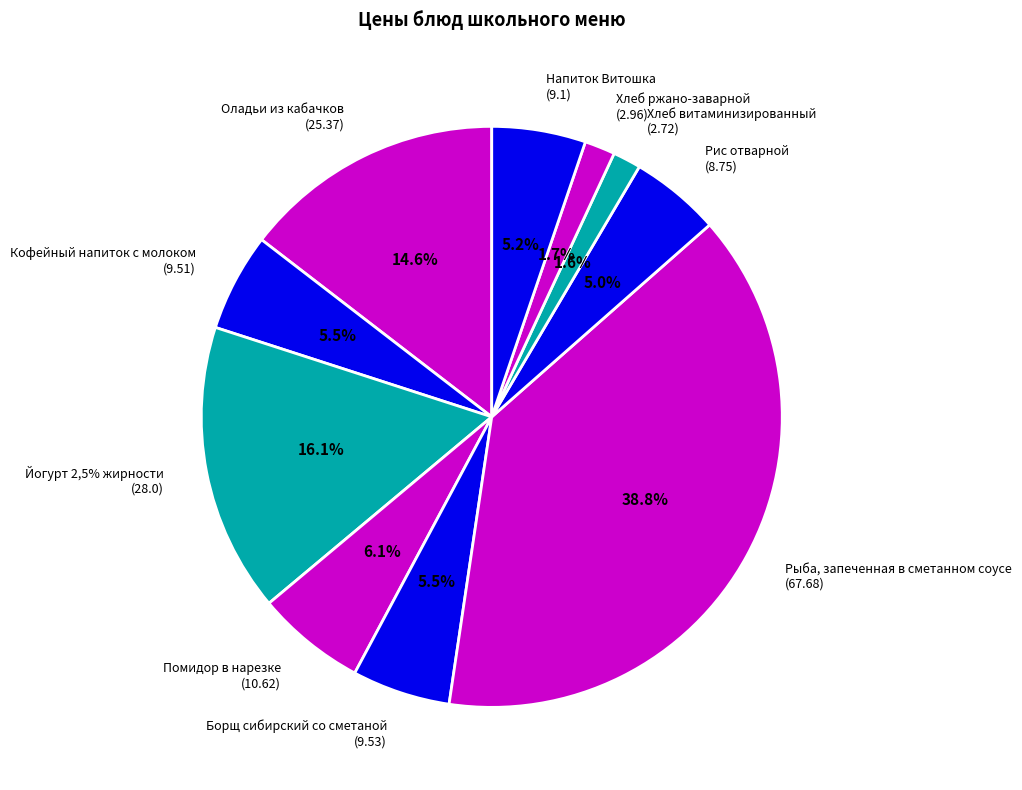

Rank the categories by value from lowest to highest.

Хлеб витаминизированный
(2.72), Хлеб ржано-заварной
(2.96), Рис отварной
(8.75), Напиток Витошка
(9.1), Кофейный напиток с молоком
(9.51), Борщ сибирский со сметаной
(9.53), Помидор в нарезке
(10.62), Оладьи из кабачков
(25.37), Йогурт 2,5% жирности
(28.0), Рыба, запеченная в сметанном соусе
(67.68)